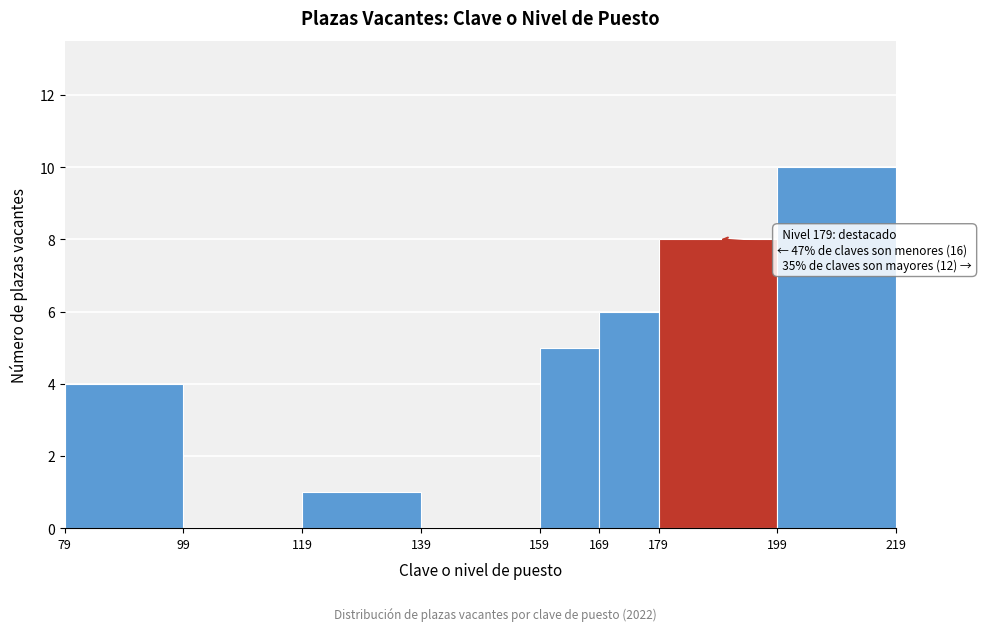

Over which range of the x-axis is the bar tallest?

199 to 219